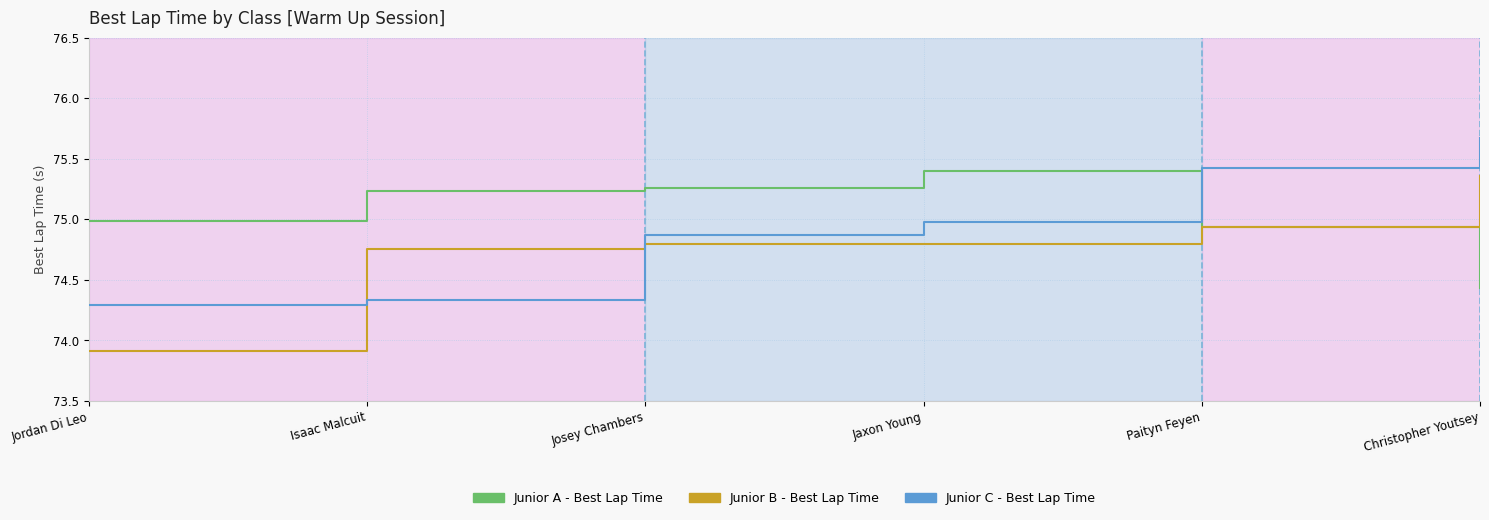

True or false: Junior C - Best Lap Time and Junior B - Best Lap Time intersect in this chart.

True